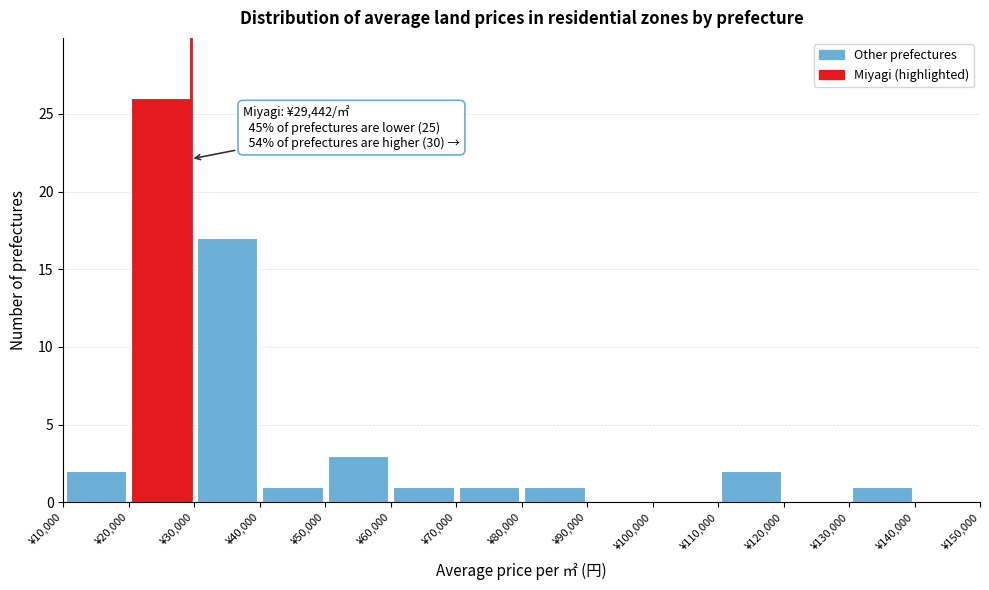

Over which range of the x-axis is the bar tallest?

20000 to 30000